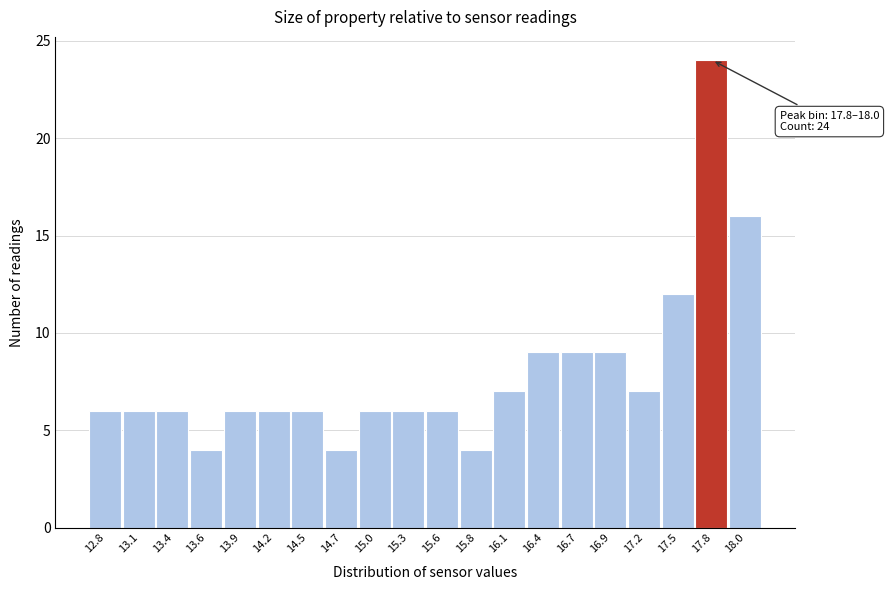

Reading right to left, list all the values displayed in this chart.

16	24	12	7	9	9	9	7	4	6	6	6	4	6	6	6	4	6	6	6